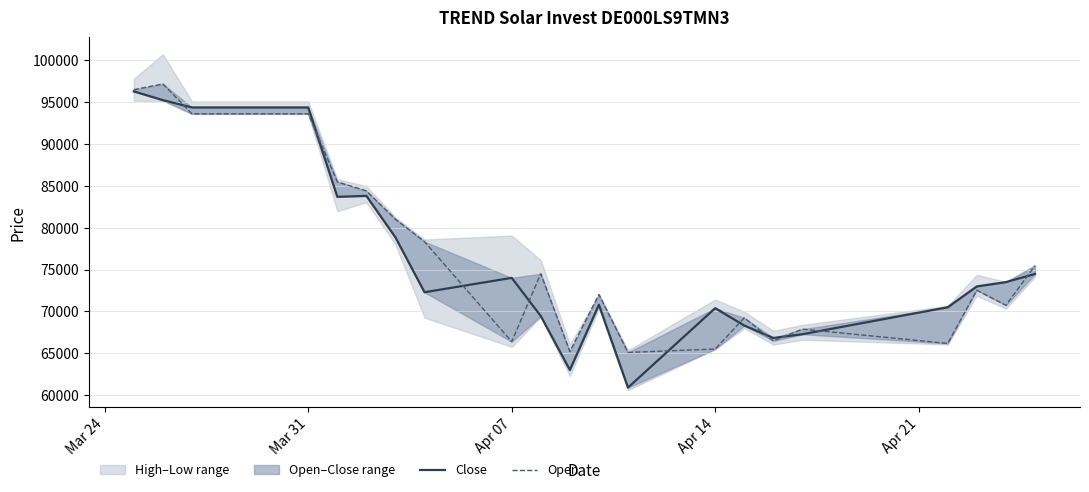

What is the highest value of the Open series?

97116